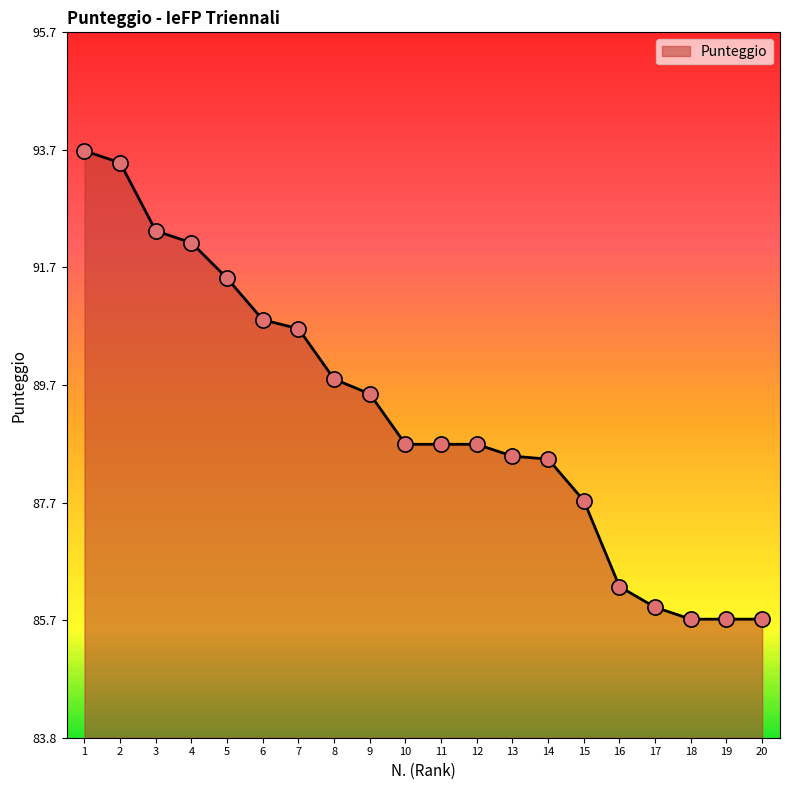

Between 10 and 4, which is larger?

4